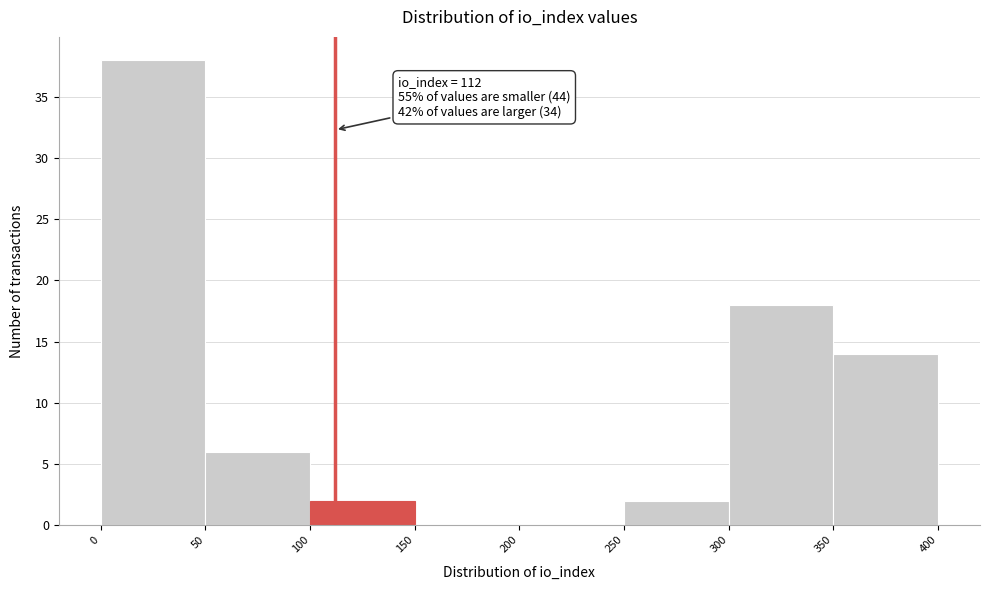

Over which range of the x-axis is the bar tallest?

0 to 50